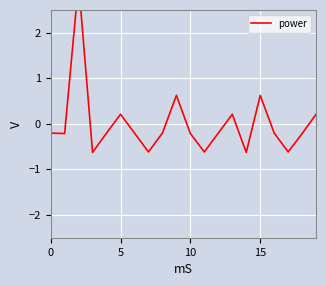

The chart shows a value of -0.2 at 12. True or false?

True